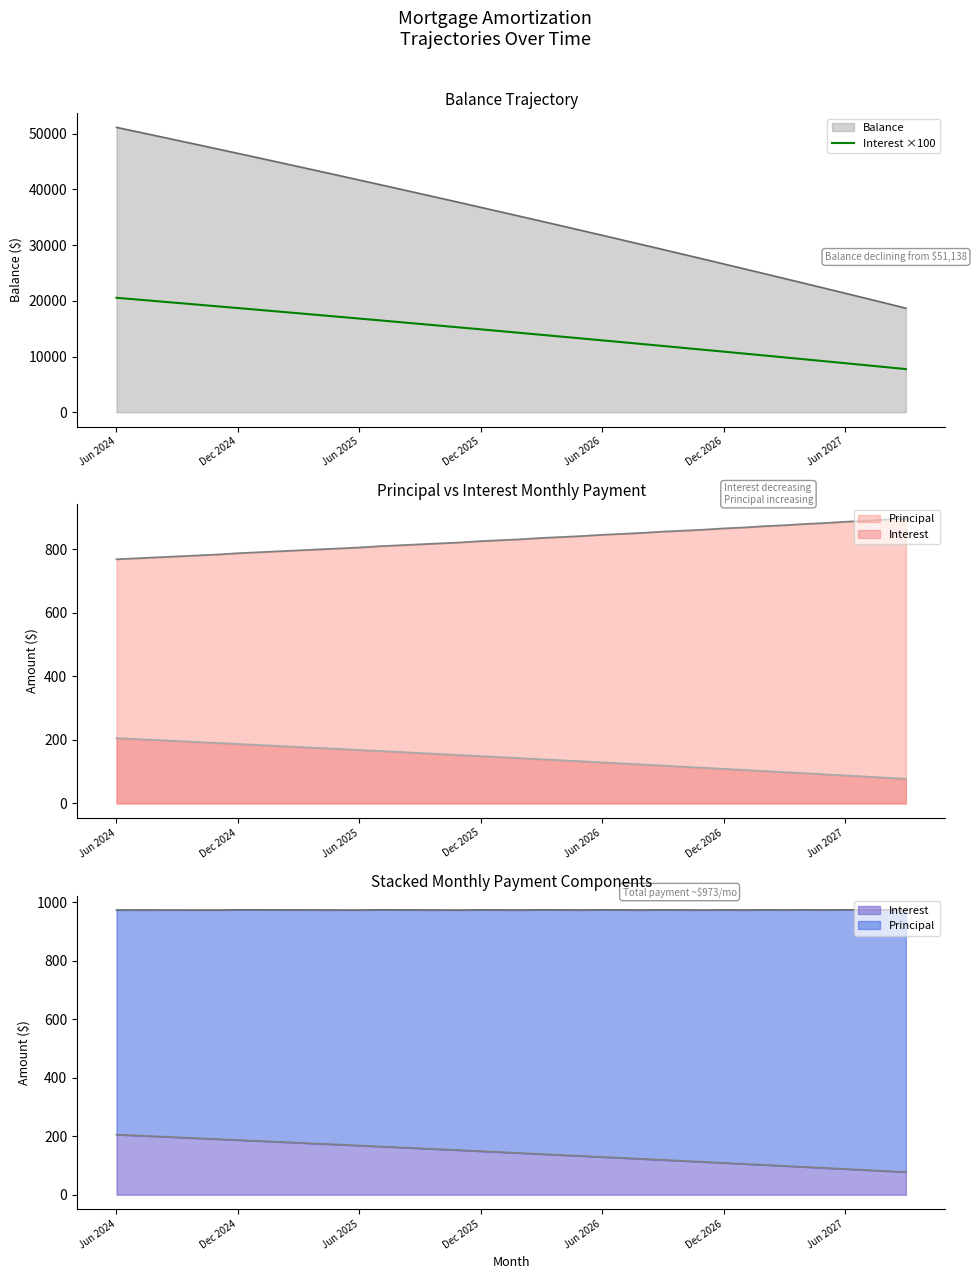

Between Jun 2026 and 24, which is larger?

Jun 2026